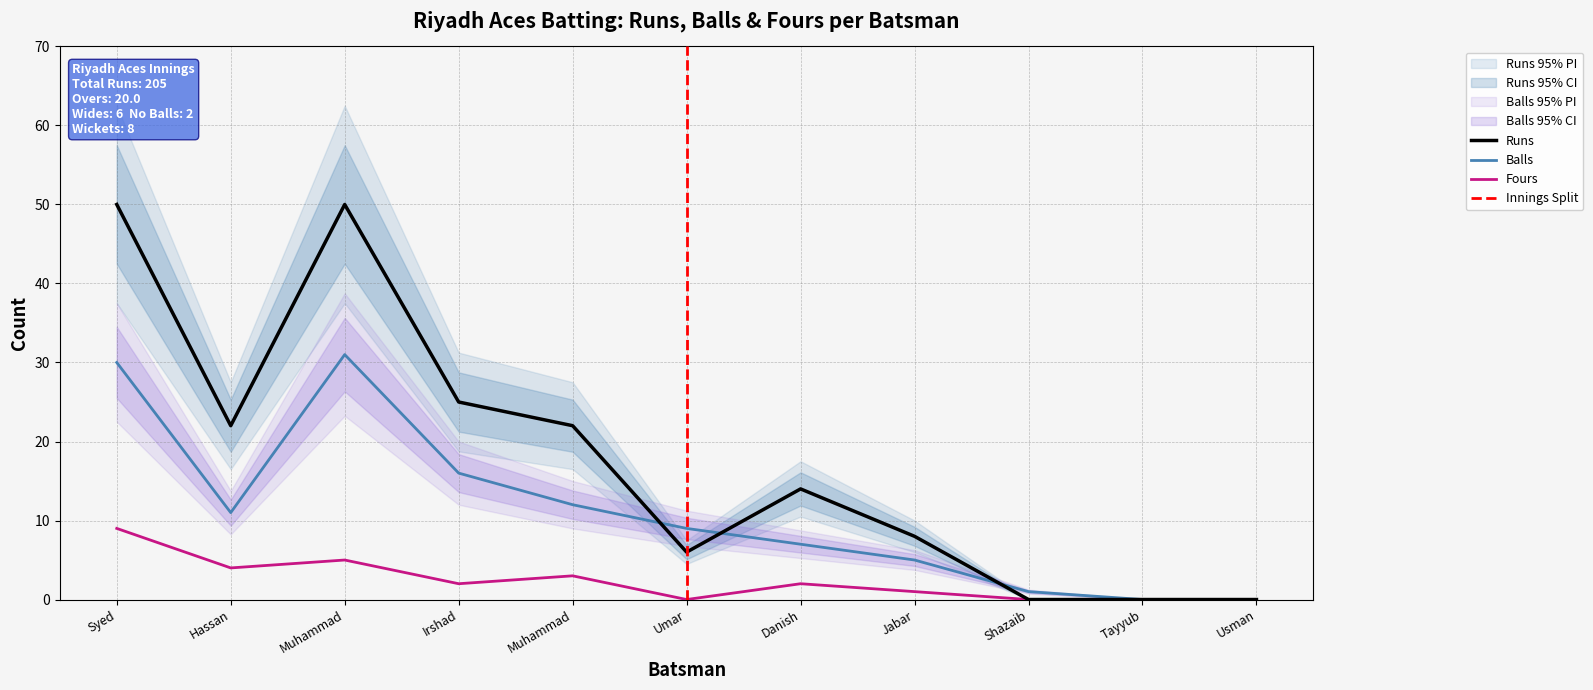

At which label is Fours closest to 4?

Hassan